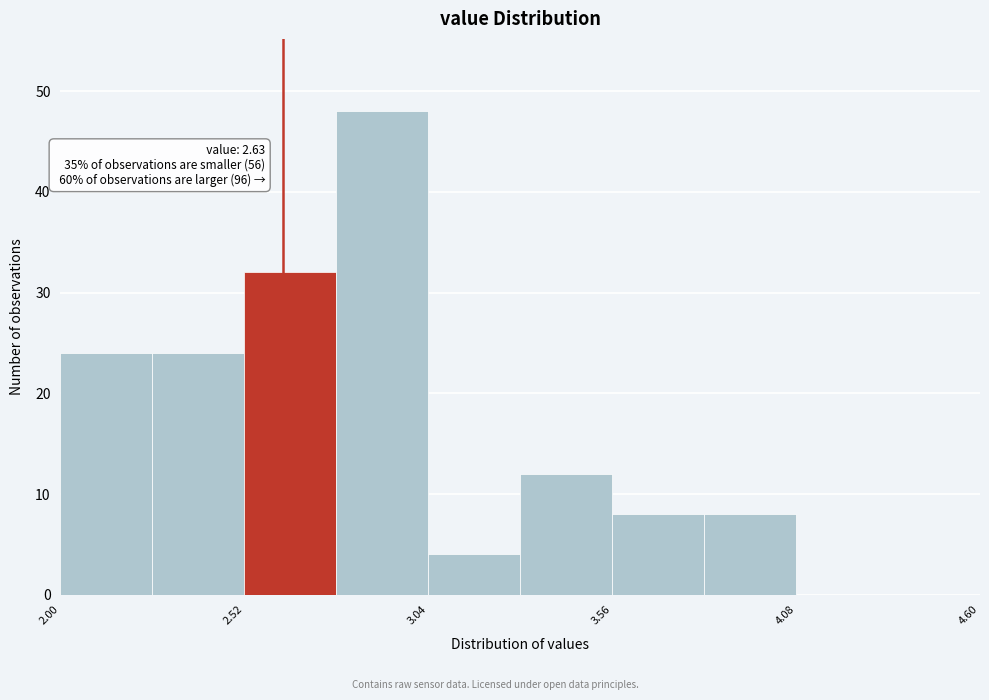

Around what value on the x-axis is the tallest bar? Give the approximate position of its centre, as read against the axis.

2.9